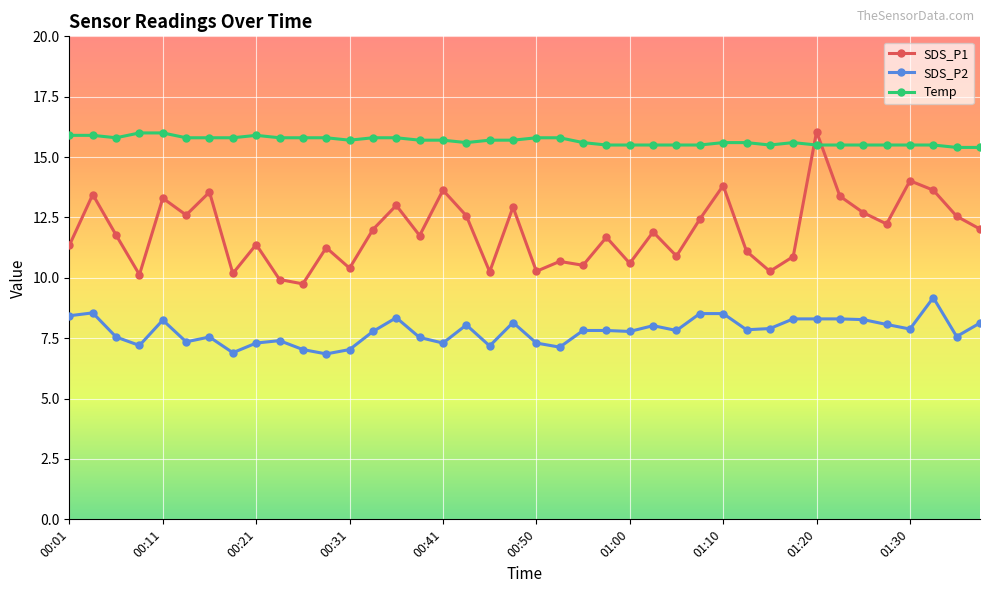

How many lines are shown in the chart?

3